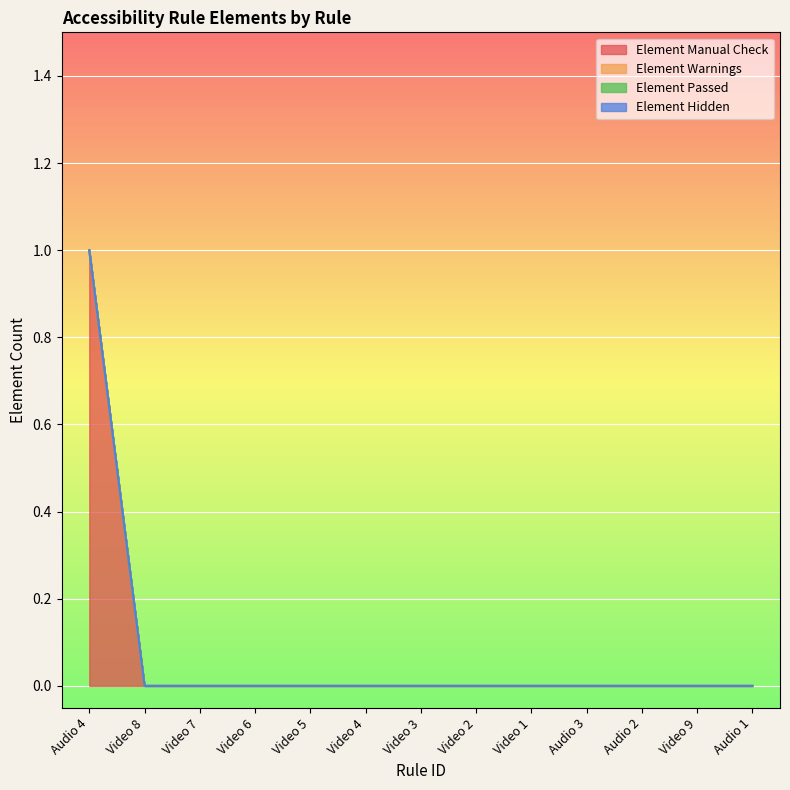

What is the difference between the maximum and minimum values in the Element Manual Check series?

1